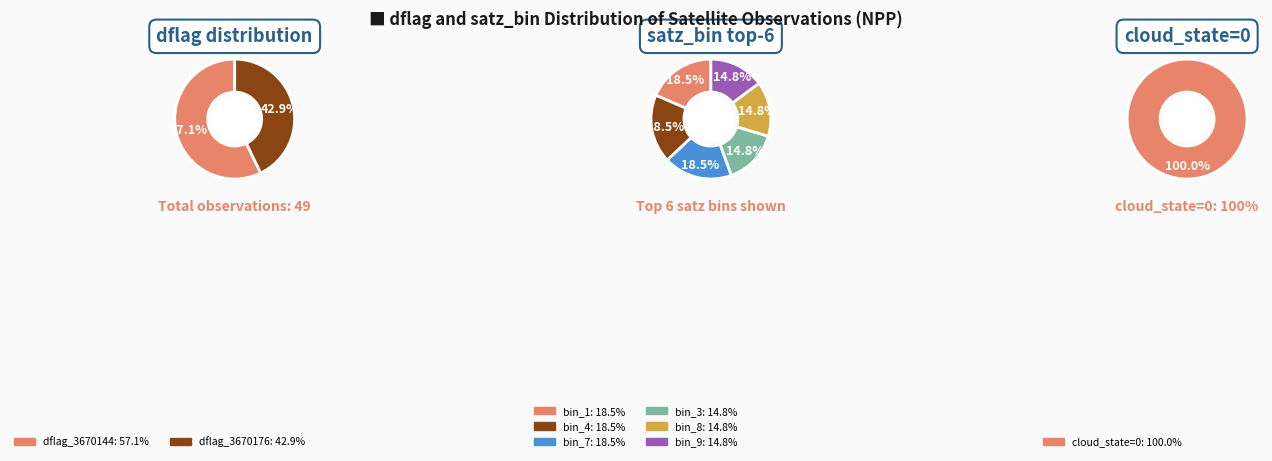

True or false: 3670176 accounts for 43% of the total.

True